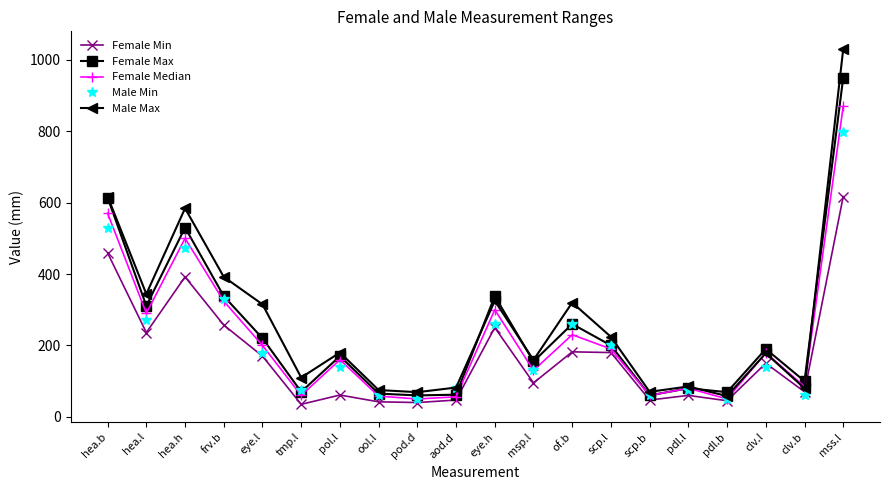

True or false: Male Max has a value of 482 at eye.l.

False